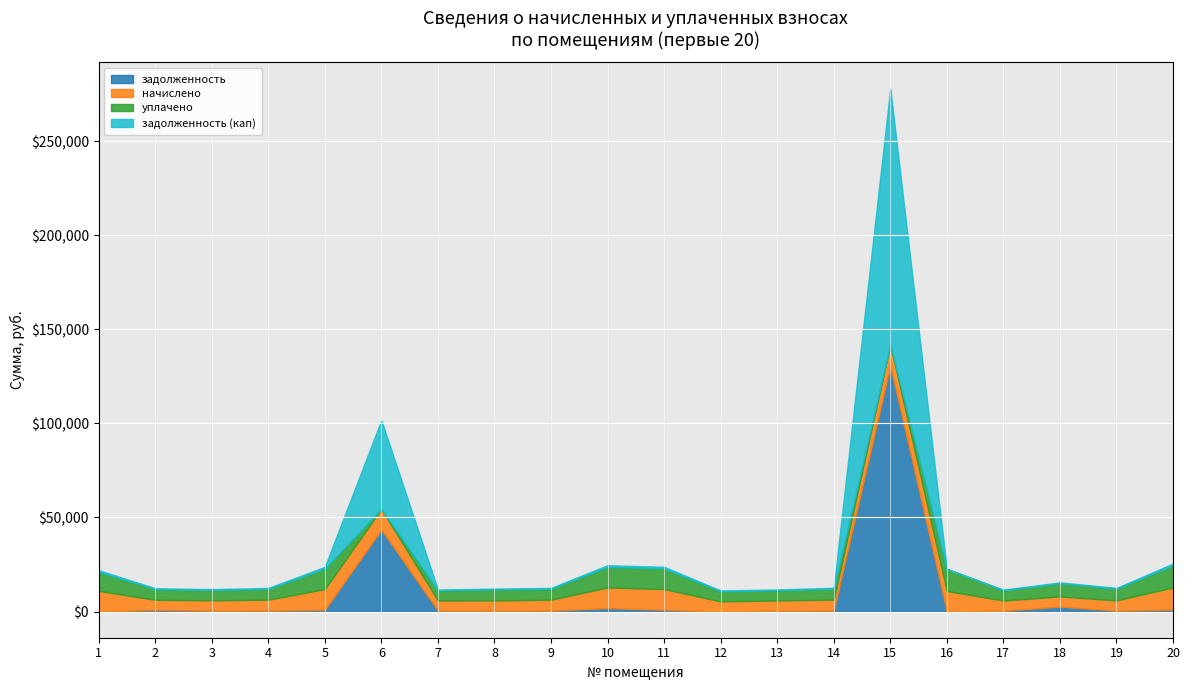

Which category has the lowest value in the задолженность series?

1